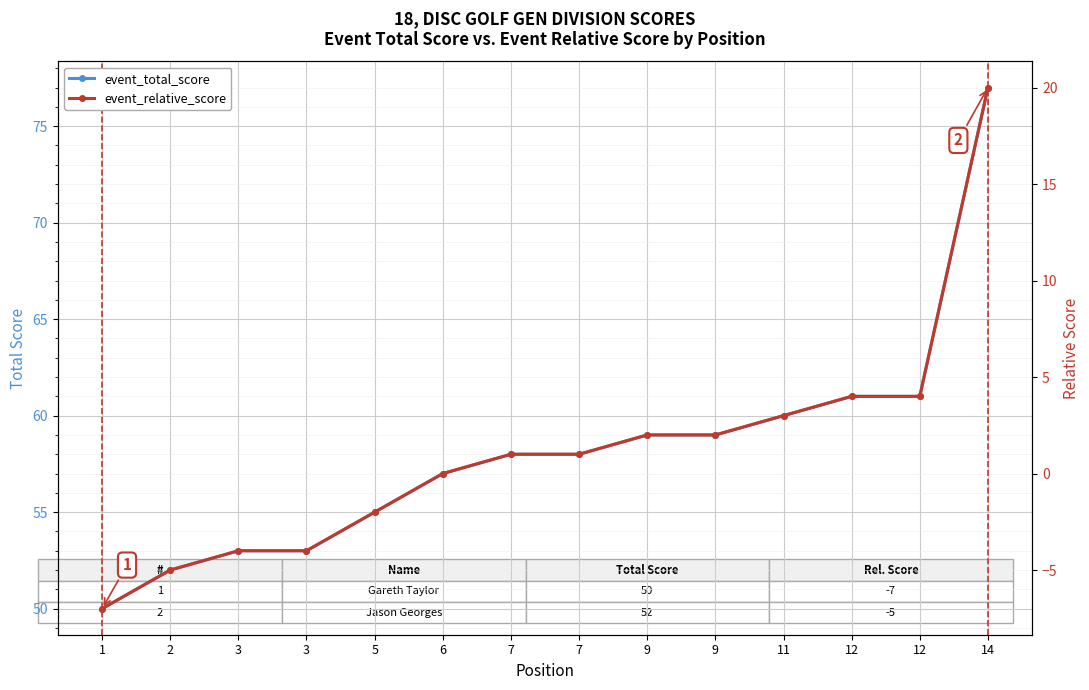

At which label does event_total_score first exceed 58?

9